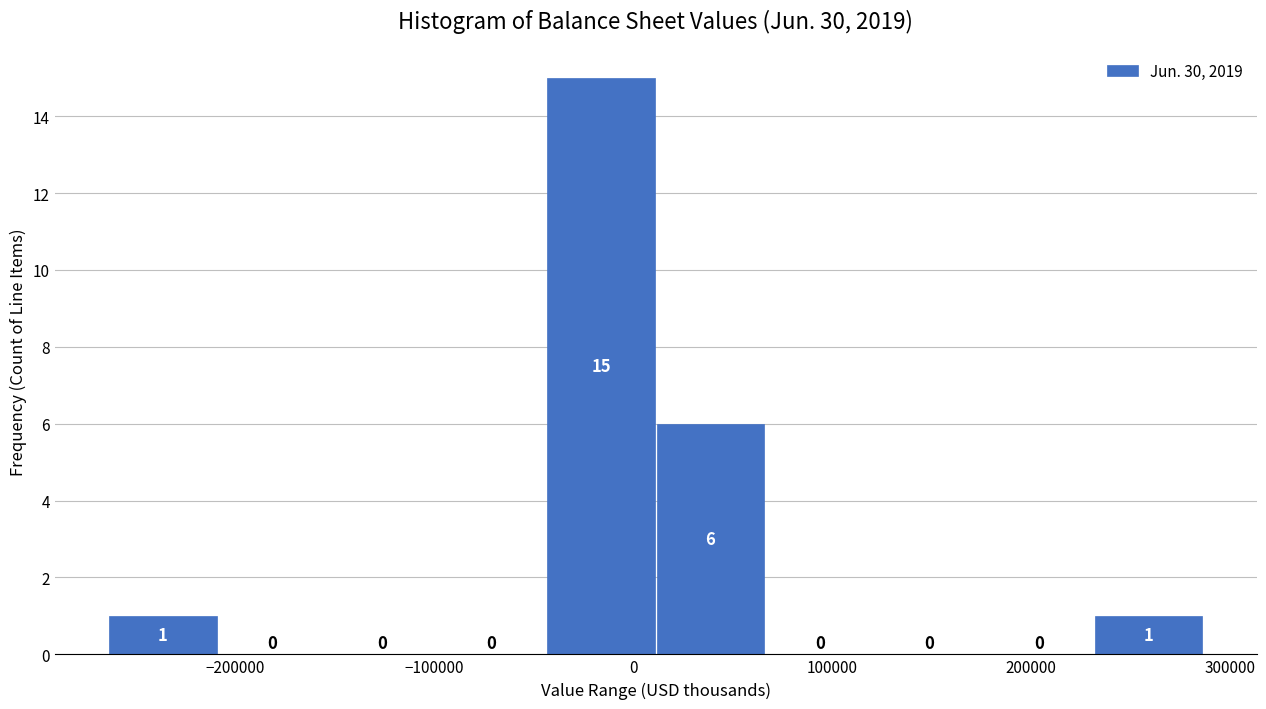

Reading left to right, list every bar in this chart as the range it spans on the x-axis followed by its height. The bar edges are not printed on the chart, so give them approximately, as read against the axis.

-260000 to -210000: 1
-210000 to -150000: 0
-150000 to -100000: 0
-100000 to -40000: 0
-40000 to 10000: 15
10000 to 70000: 6
70000 to 120000: 0
120000 to 180000: 0
180000 to 230000: 0
230000 to 290000: 1